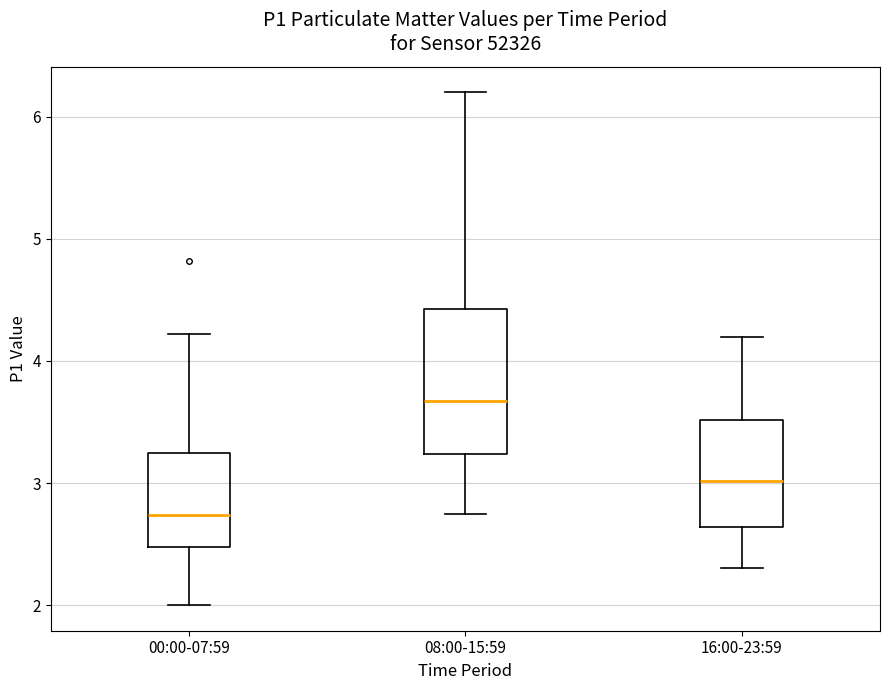

Which box's median line is the highest?

08:00-15:59